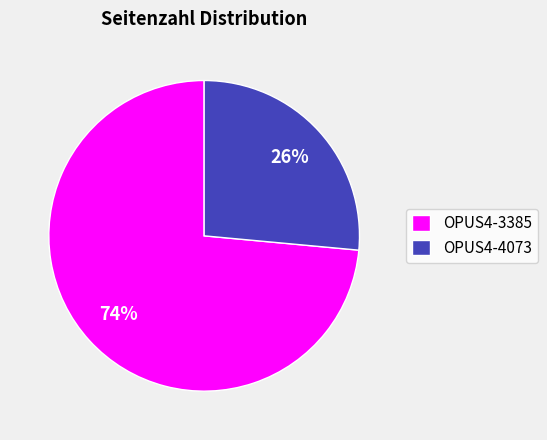

Approximately how many times larger is the value at OPUS4-4073 compared to OPUS4-3385?

0.4